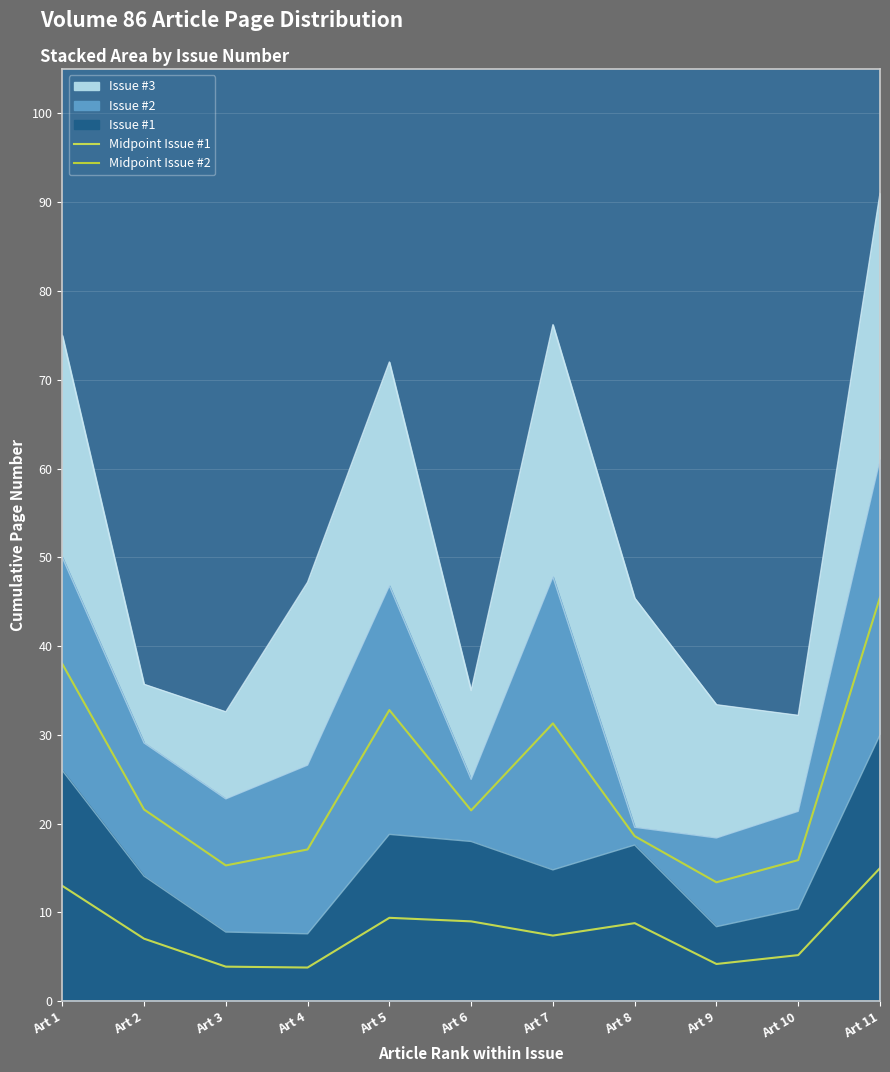

At Art 11, list the series in order from largest to smallest.

Midpoint Issue #2, Midpoint Issue #1